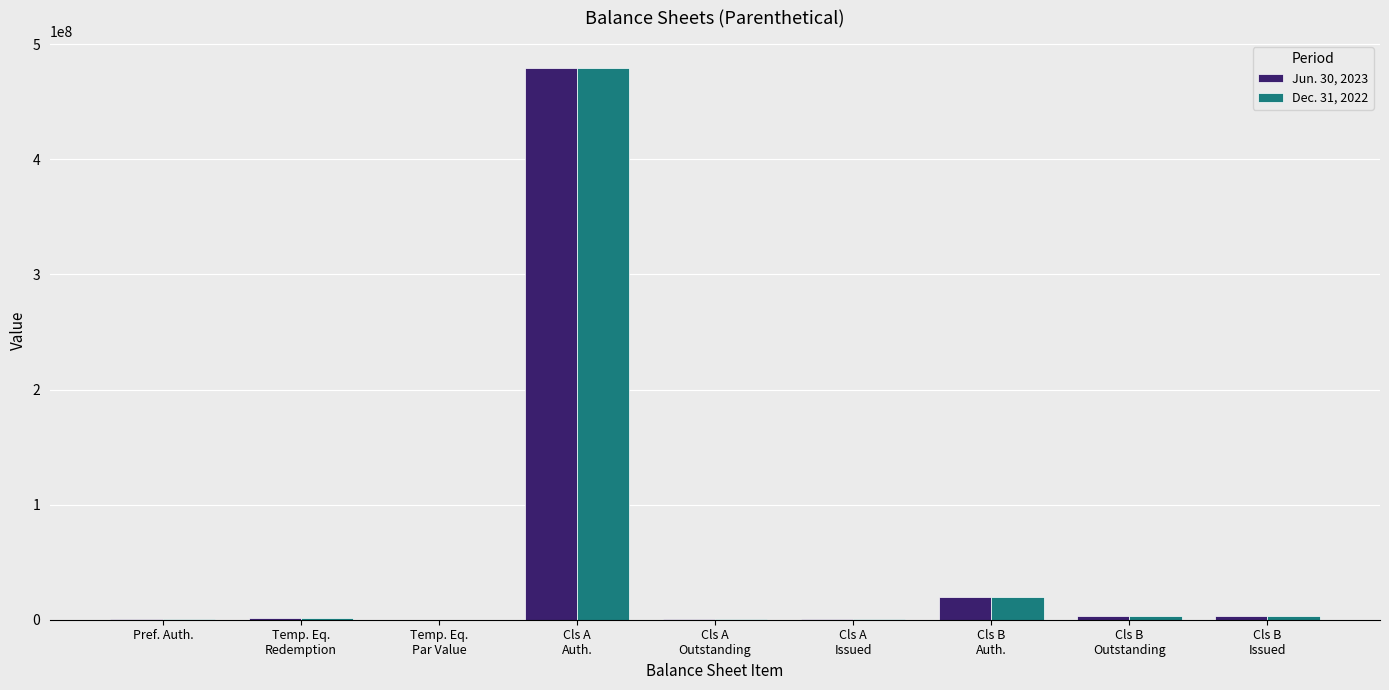

What is the average value of the Dec. 31, 2022 series?

56522404.6